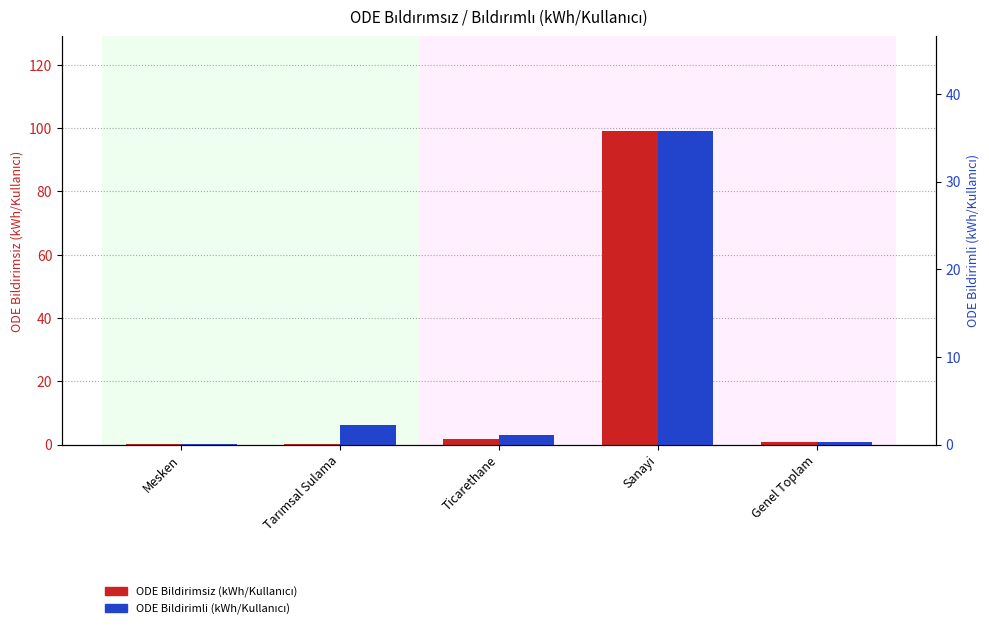

Reading left to right, transcribe all the data shown in this chart.

ODE Bildirimsiz (kWh/Kullanıcı): Mesken=0.3	Tarımsal Sulama=0.1	Ticarethane=1.8	Sanayi=99.2	Genel Toplam=0.7
ODE Bildirimli (kWh/Kullanıcı): Mesken=0.1	Tarımsal Sulama=2.2	Ticarethane=1.0	Sanayi=35.8	Genel Toplam=0.3